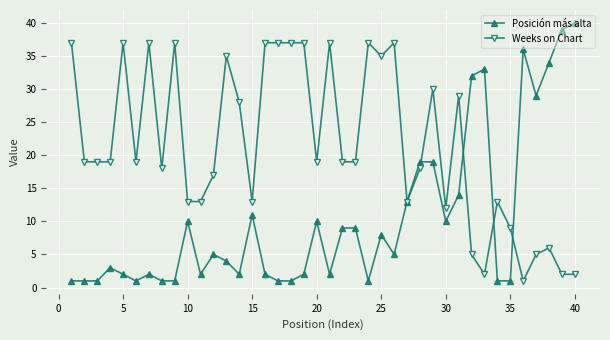

Rank the series by their maximum value, from lowest to highest.

Weeks on Chart, Posición más alta